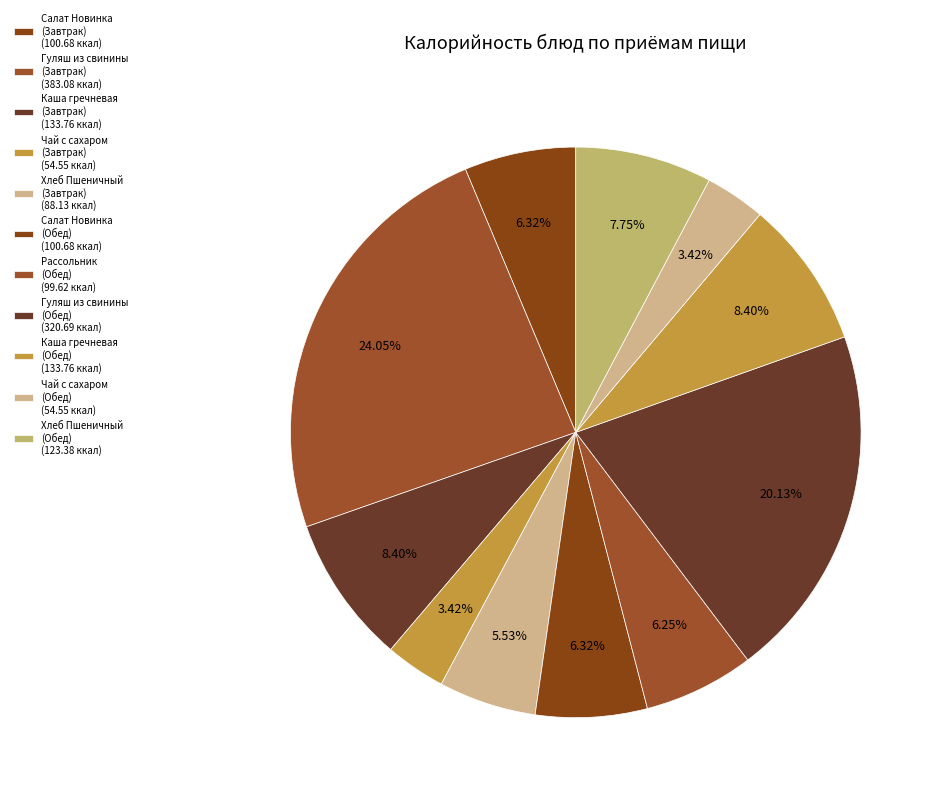

How many slices are in this pie chart?

11